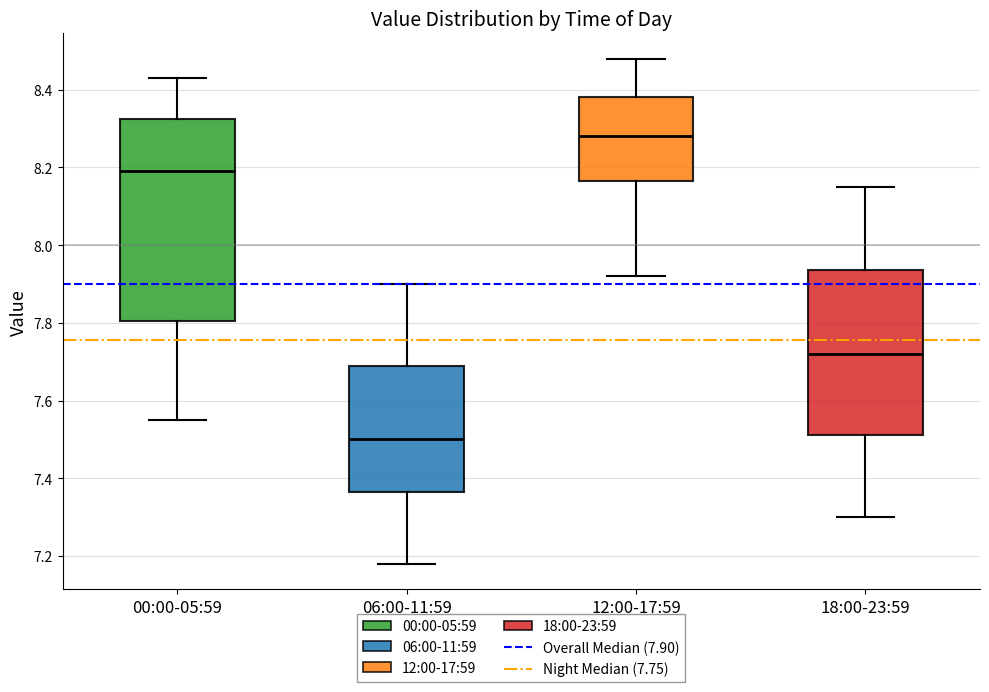

Where does the median line of the box for 06:00-11:59 sit on the y-axis? The values are not printed on the chart, so give them approximately, as read against the axis.

7.50